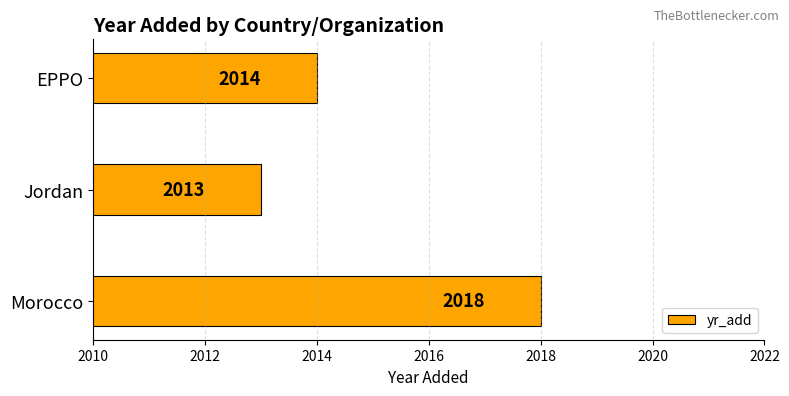

Rank the categories by value from lowest to highest.

Jordan, EPPO, Morocco